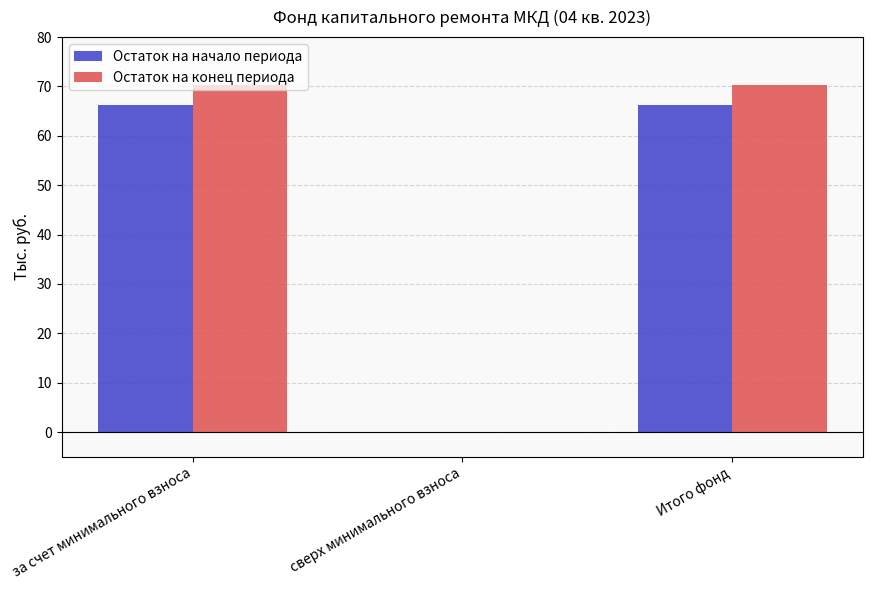

What is the sum of all Остаток на начало периода values?

132.4